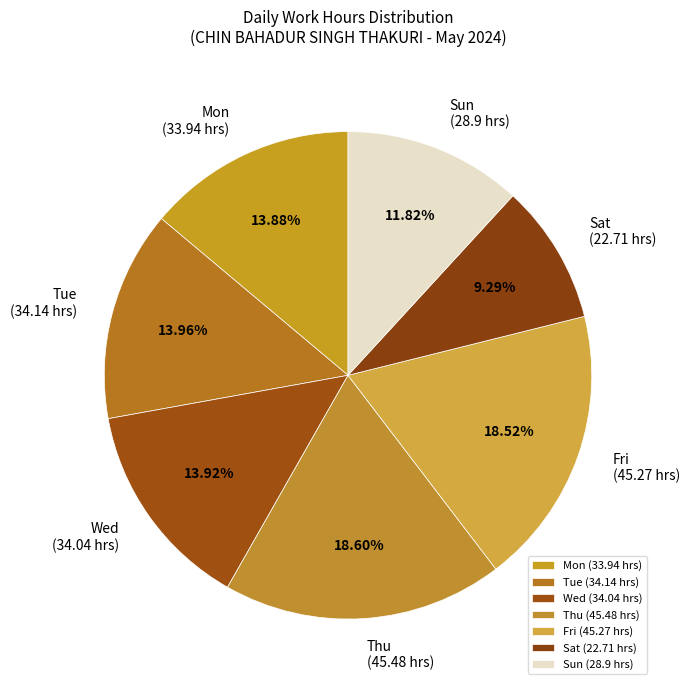

Combined, do Sat and Sun account for over 50%?

No